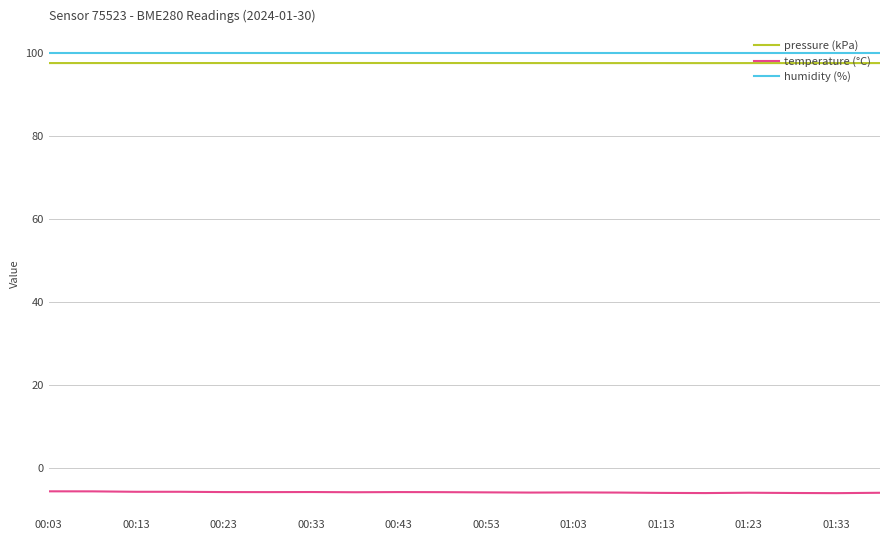

True or false: humidity (%) and temperature (°C) intersect in this chart.

False